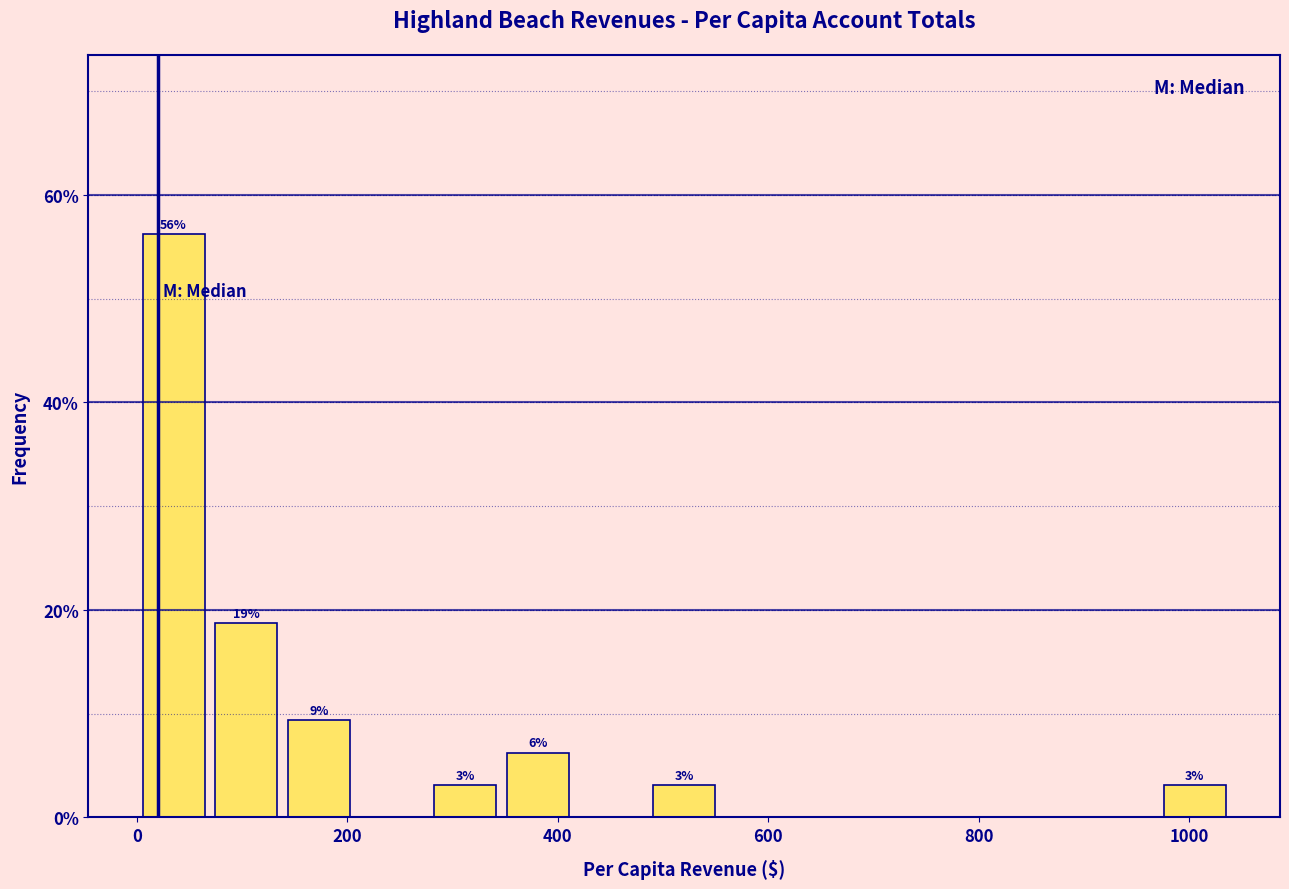

Read against the x-axis, roughly where is the centre of the tallest bar?

40